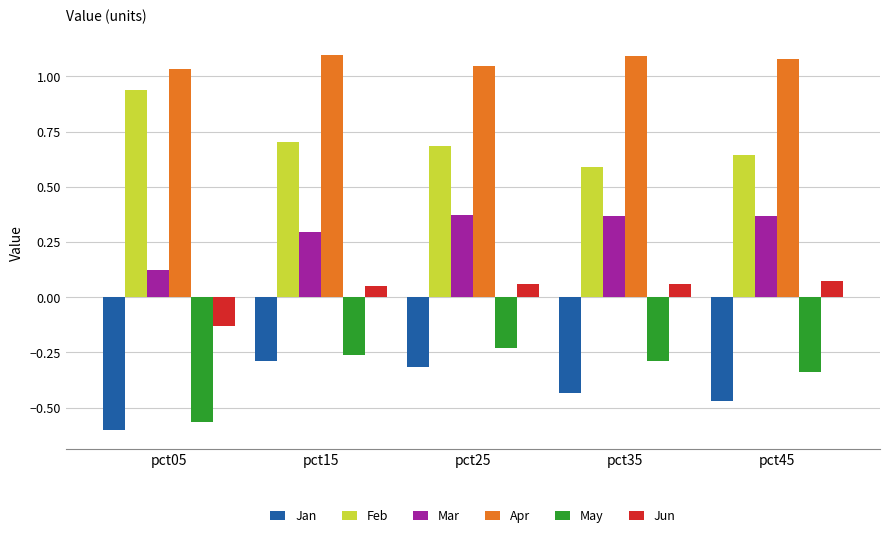

Which category has the lowest value in the May series?

pct05